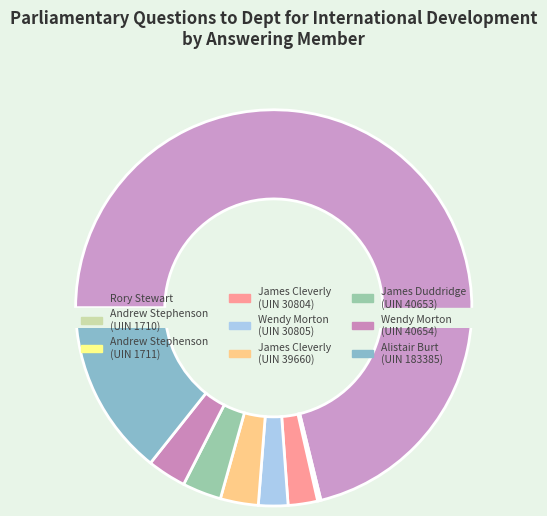

What is the ratio of the value at Wendy Morton (40654) to the value at Andrew Stephenson (1710)?

23.8